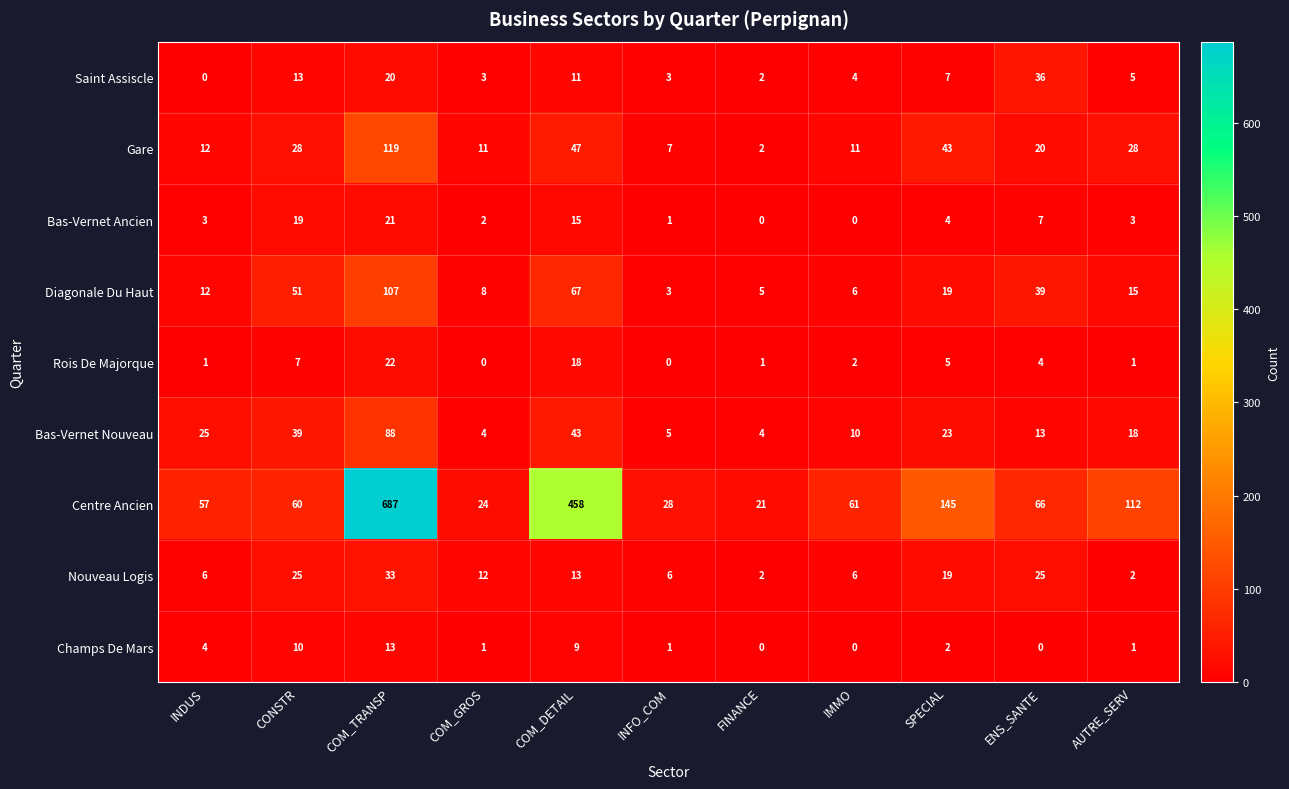

Which label corresponds to the largest value in the chart?

COM_TRANSP